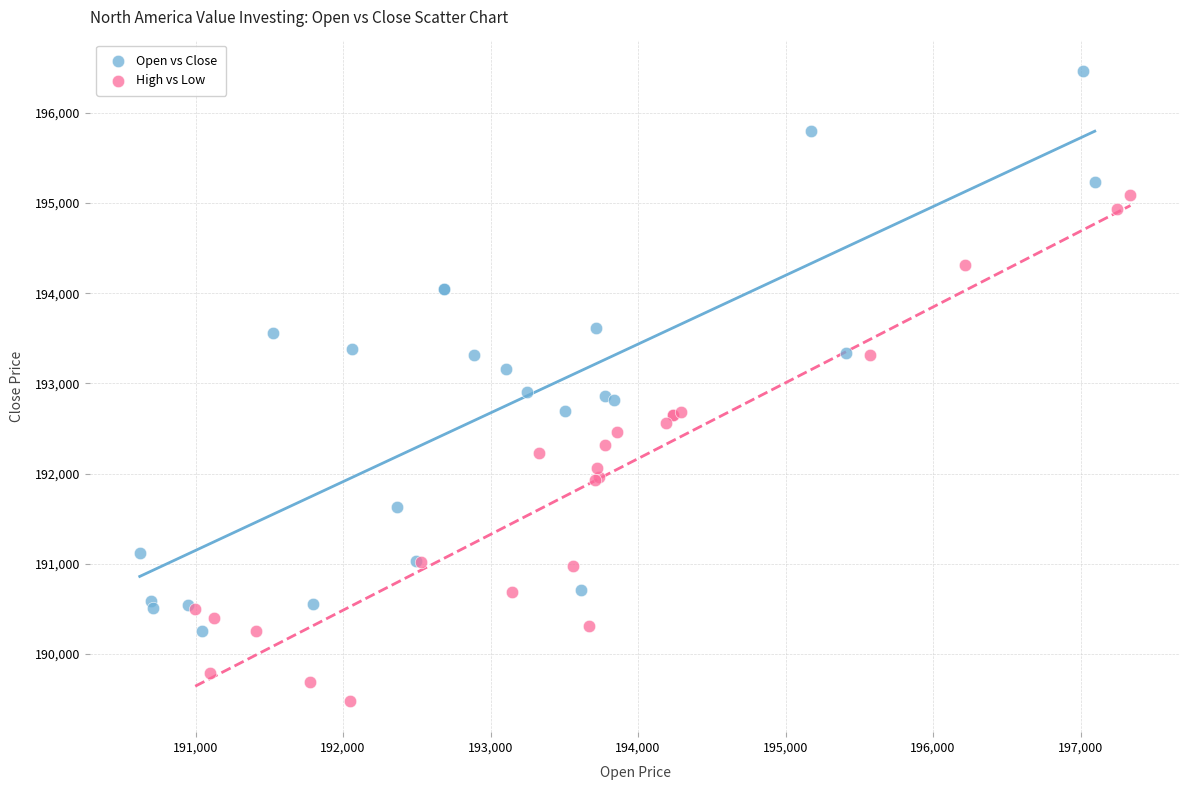

What are all the series names shown in the legend?

Open vs Close, High vs Low